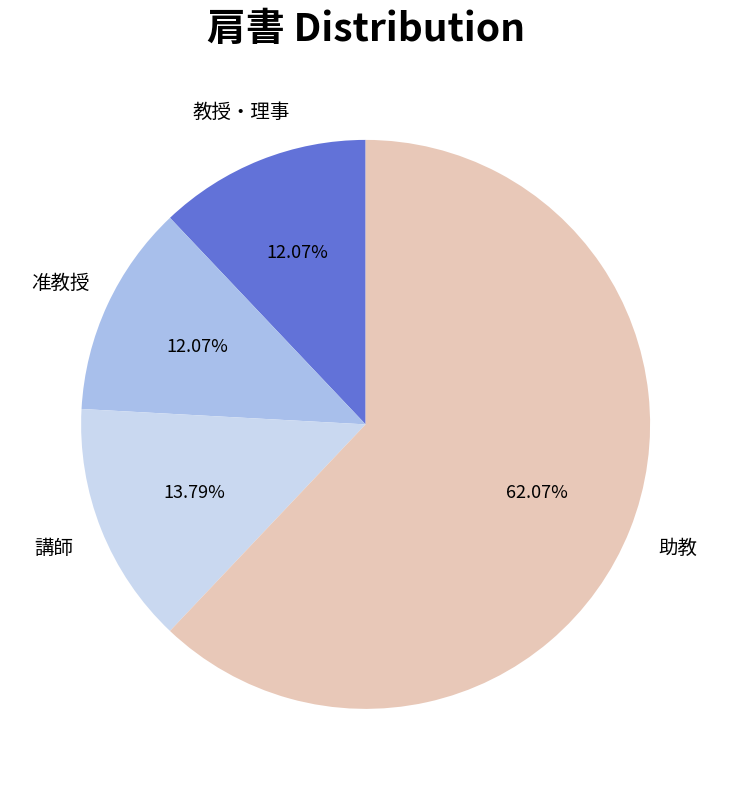

Does any single category account for the majority?

Yes